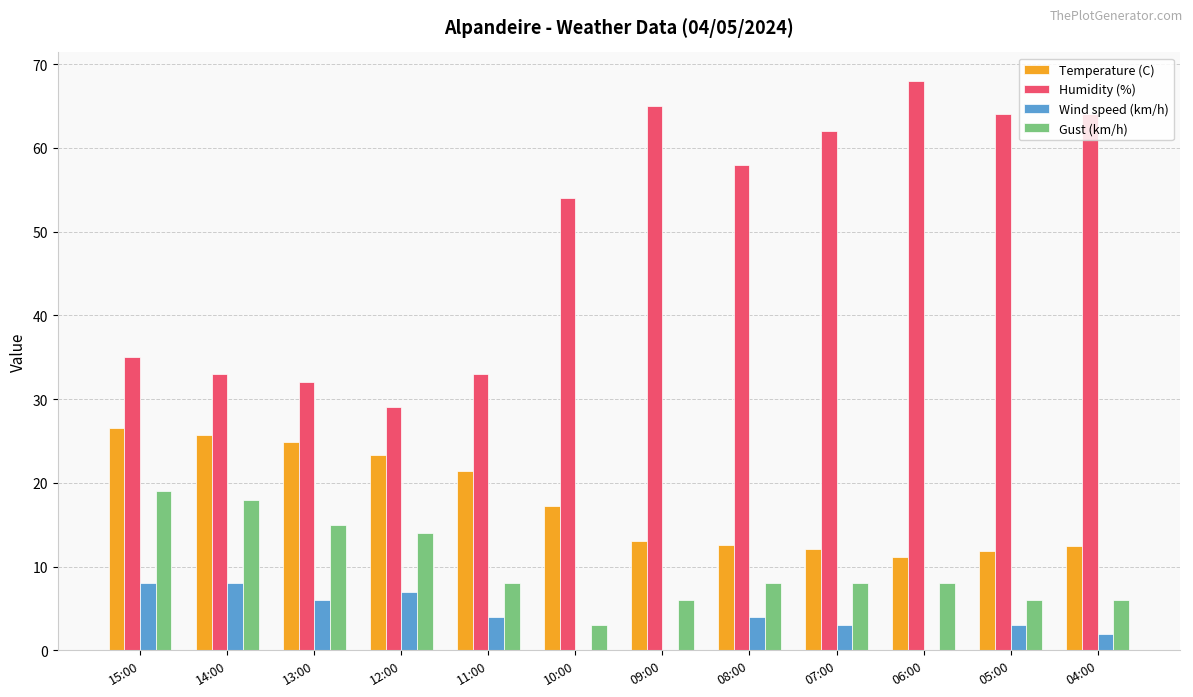

At which label is Humidity (%) closest to 48?

10:00